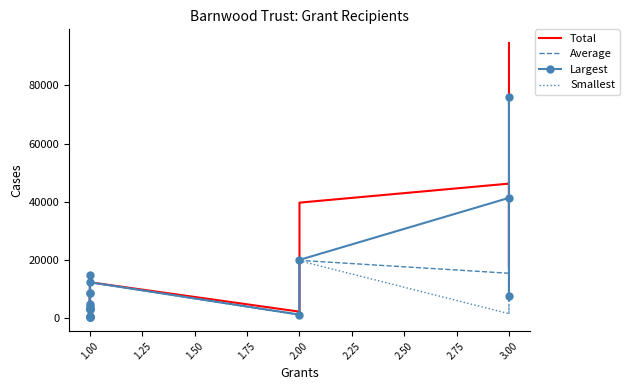

What is the value of the Total point at the 19th from the left?

17500